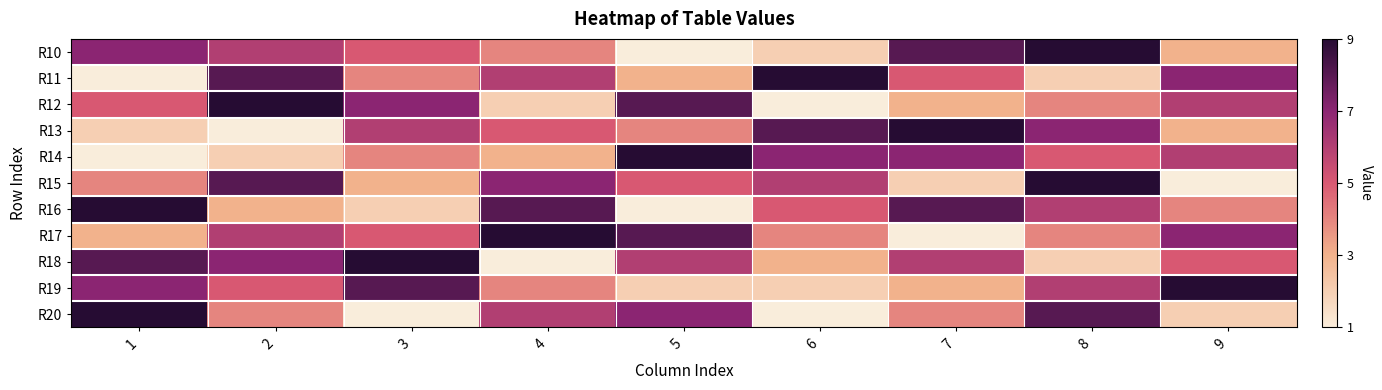

Reading right to left, extract all data points from this chart.

R10: 9=3	8=9	7=8	6=2	5=1	4=4	3=5	2=6	1=7
R11: 9=7	8=2	7=5	6=9	5=3	4=6	3=4	2=8	1=1
R12: 9=6	8=4	7=3	6=1	5=8	4=2	3=7	2=9	1=5
R13: 9=3	8=7	7=9	6=8	5=4	4=5	3=6	2=1	1=2
R14: 9=6	8=5	7=7	6=7	5=9	4=3	3=4	2=2	1=1
R15: 9=1	8=9	7=2	6=6	5=5	4=7	3=3	2=8	1=4
R16: 9=4	8=6	7=8	6=5	5=1	4=8	3=2	2=3	1=9
R17: 9=7	8=4	7=1	6=4	5=8	4=9	3=5	2=6	1=3
R18: 9=5	8=2	7=6	6=3	5=6	4=1	3=9	2=7	1=8
R19: 9=9	8=6	7=3	6=2	5=2	4=4	3=8	2=5	1=7
R20: 9=2	8=8	7=4	6=1	5=7	4=6	3=1	2=4	1=9